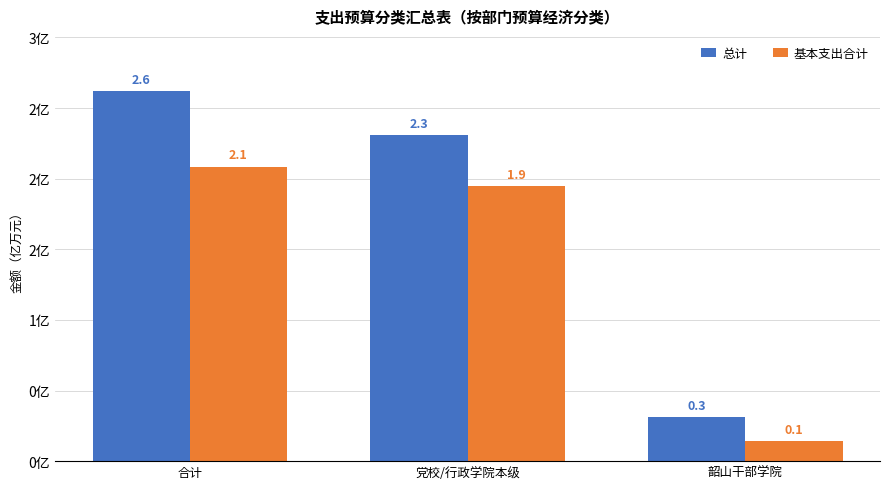

Are the bars grouped side by side (vs. stacked)?

Yes